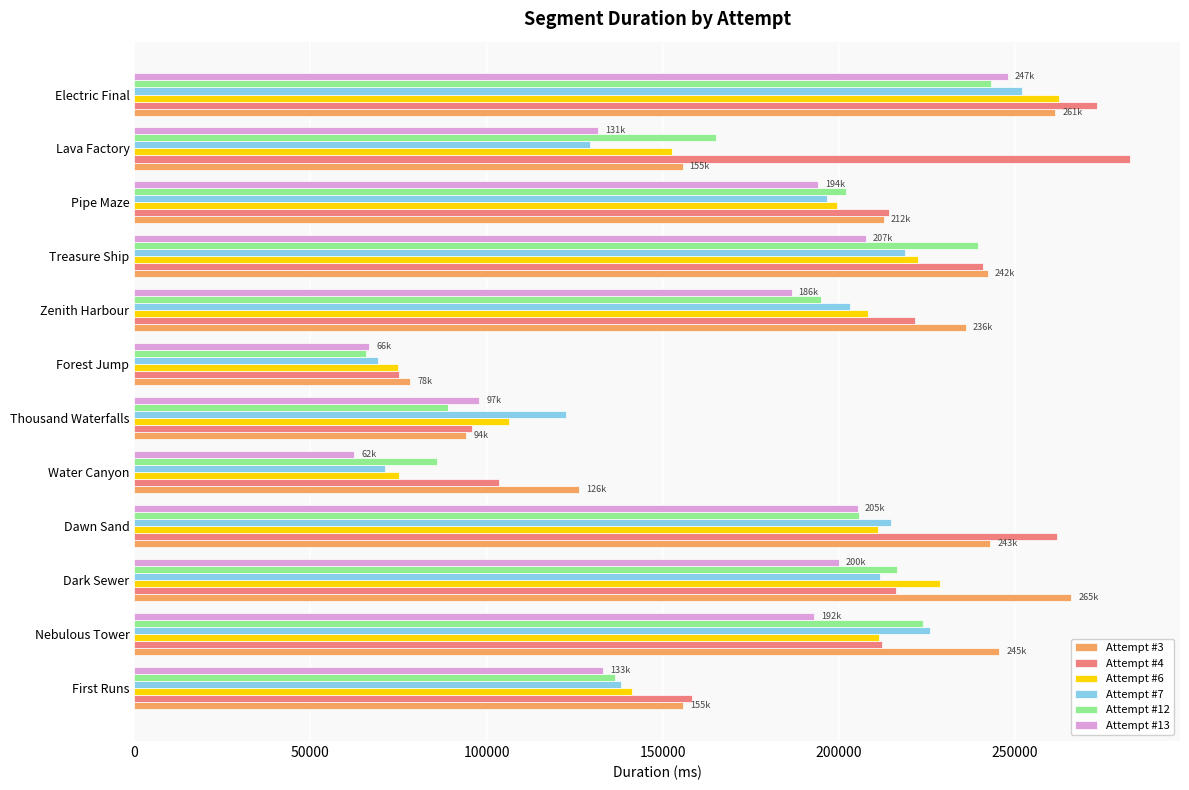

How many values in the Attempt #3 series are below 236004?

6